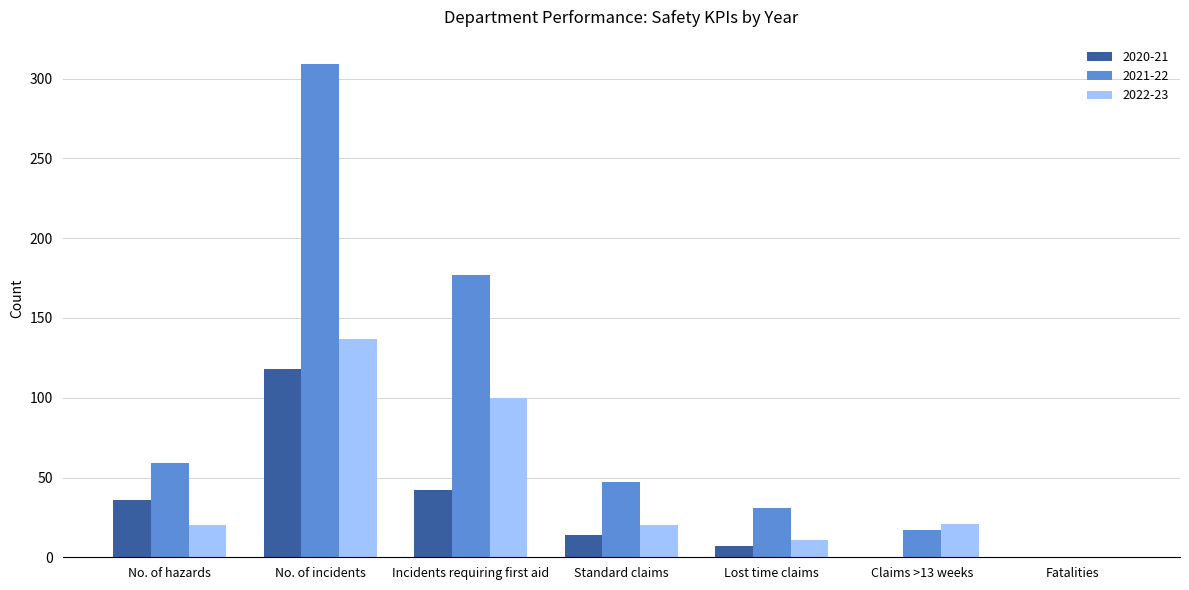

What is the sum of the 2021-22 values at No. of incidents and Standard claims?

356